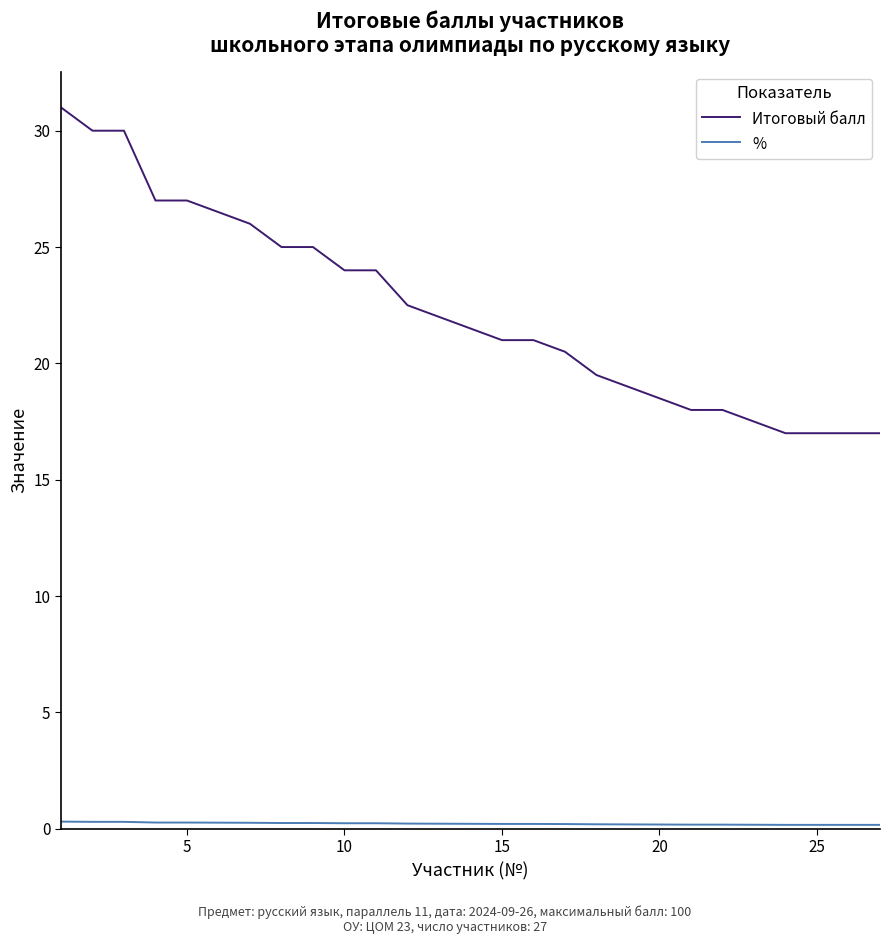

Which series has the largest total across all categories?

Итоговый балл